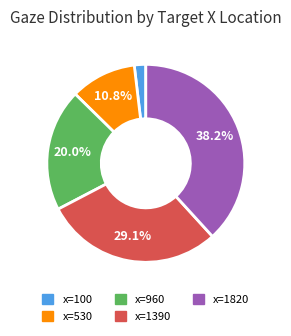

Approximately how many times larger is the value at x=100 compared to x=960?

0.1